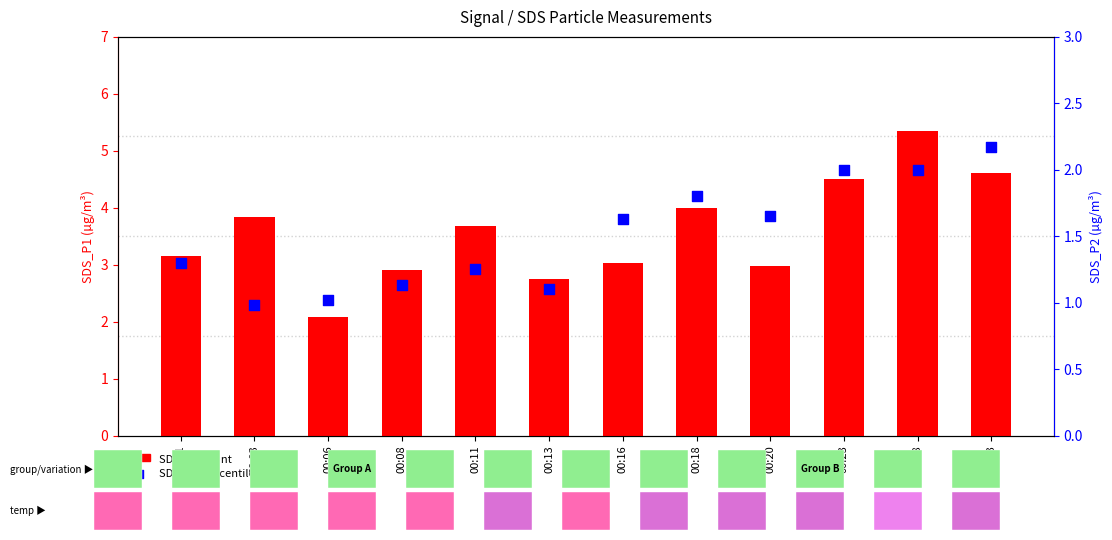

What are all the series names shown in the legend?

SDS_P1 (count), SDS_P2 (percentile rank)